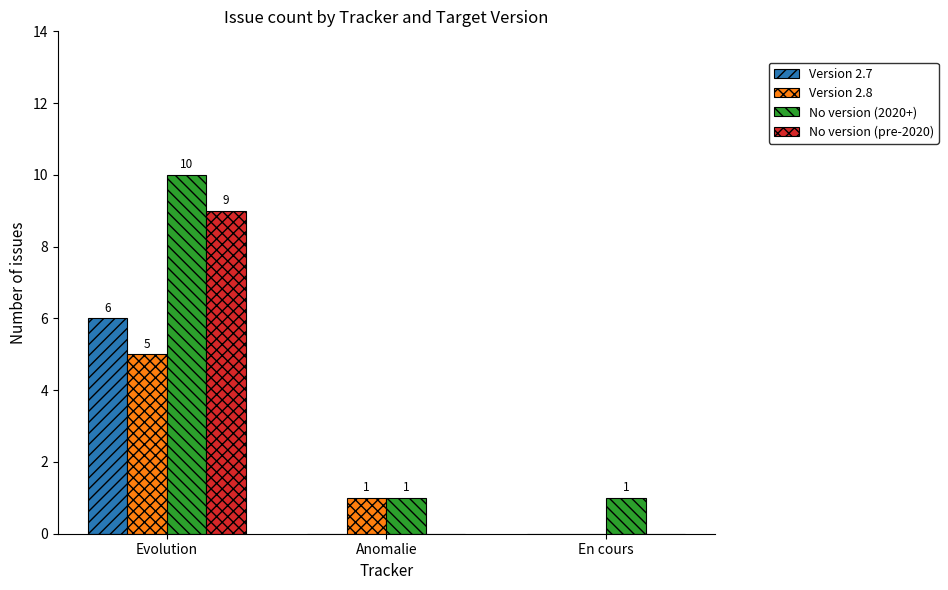

How many groups of bars are there?

3